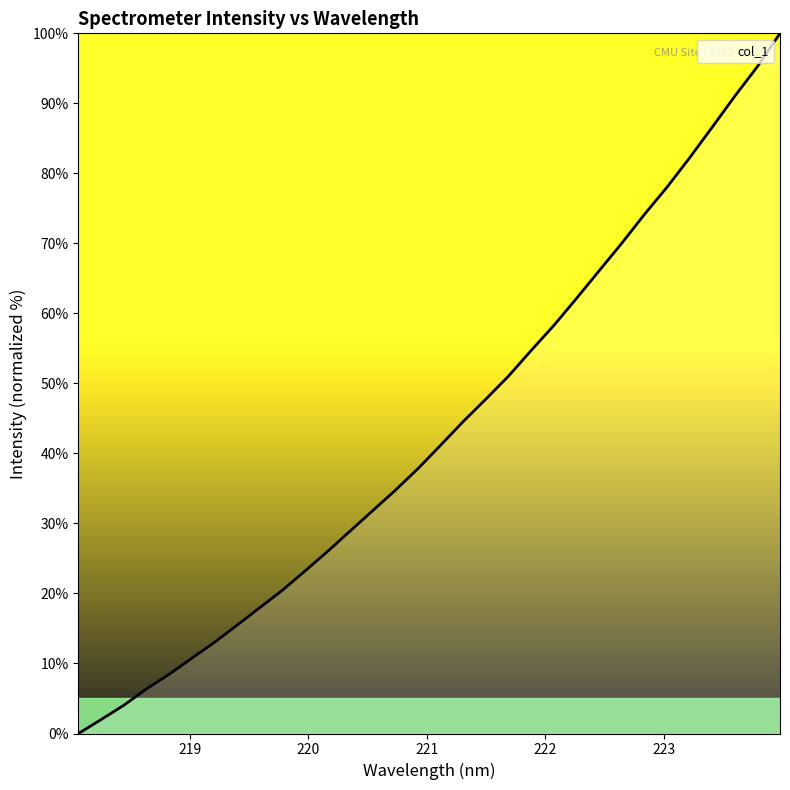

What is the greatest value displayed?

100.0